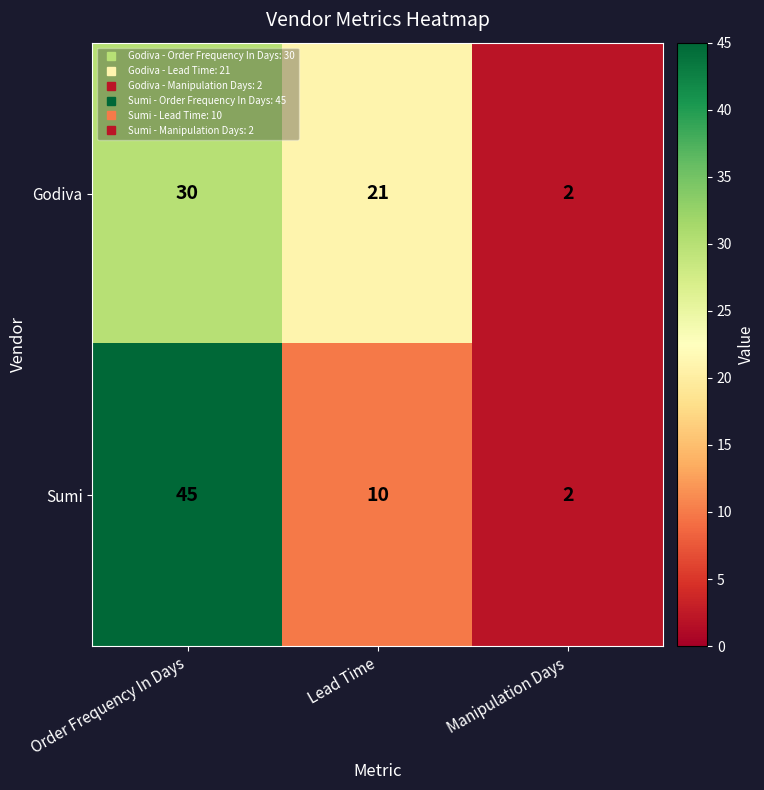

What is the maximum value shown in the chart?

45